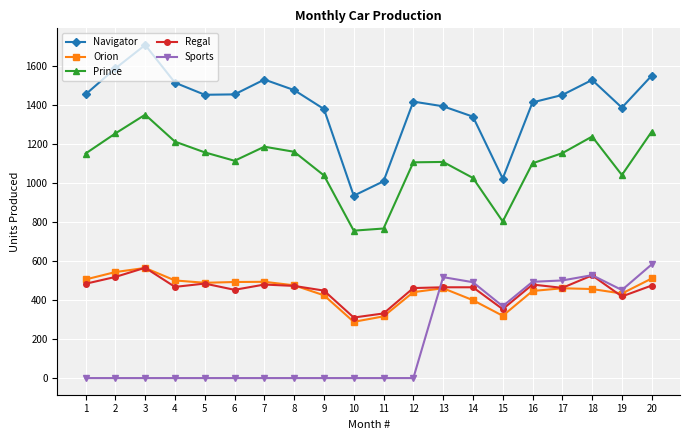

True or false: Prince has more than 2 interior local peaks.

True